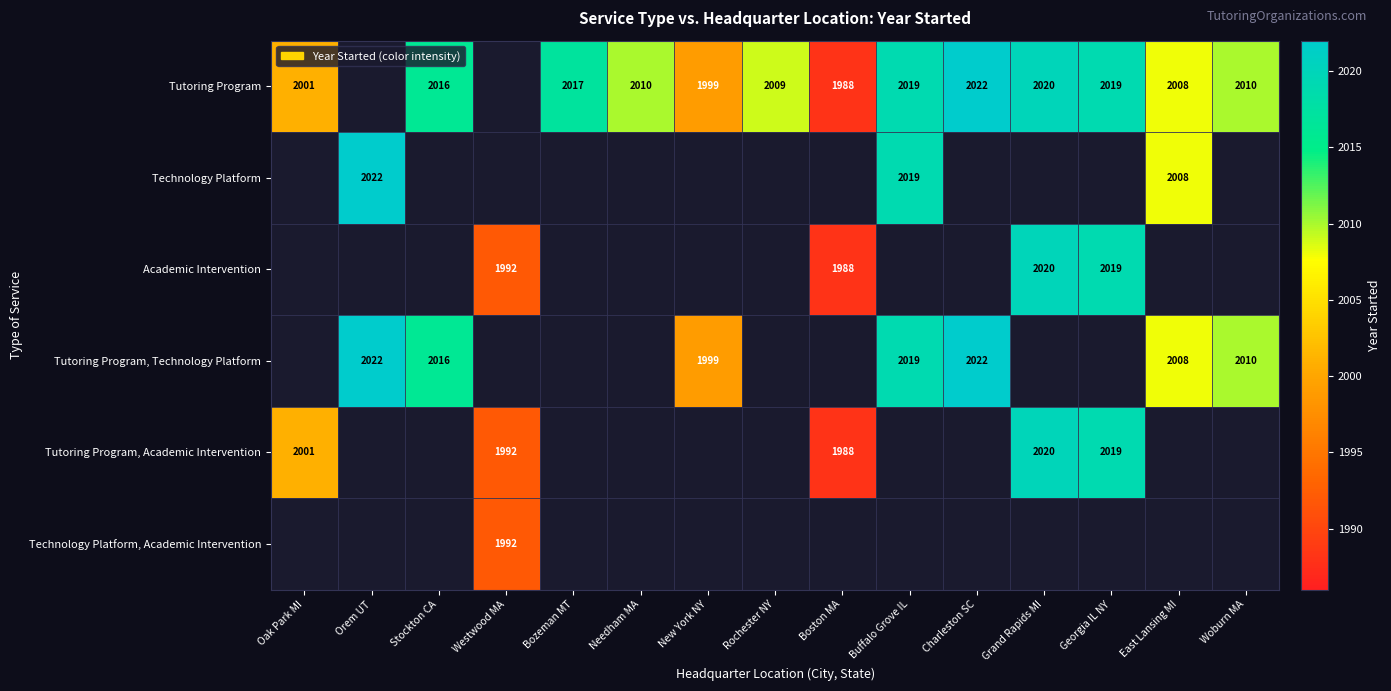

The value of Technology Platform at East Lansing MI is 2008. True or false?

True